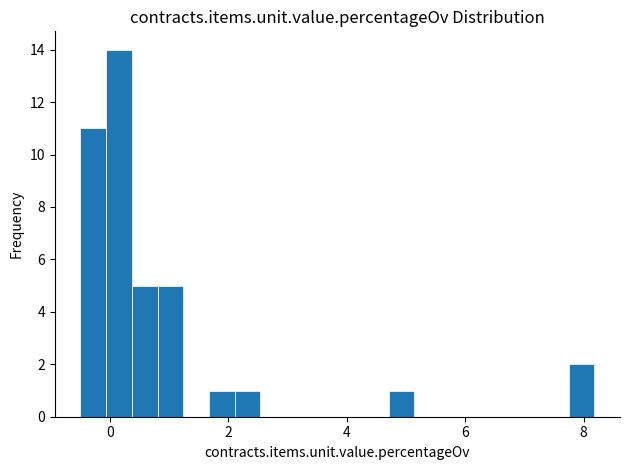

Around what value on the x-axis is the tallest bar? Give the approximate position of its centre, as read against the axis.

0.2